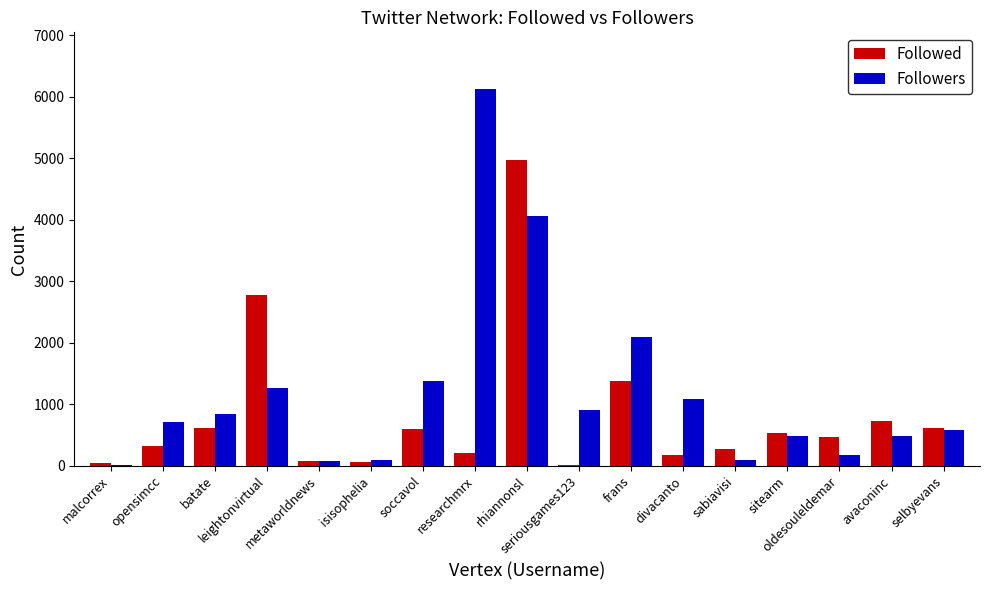

What is the greatest value displayed?

6126